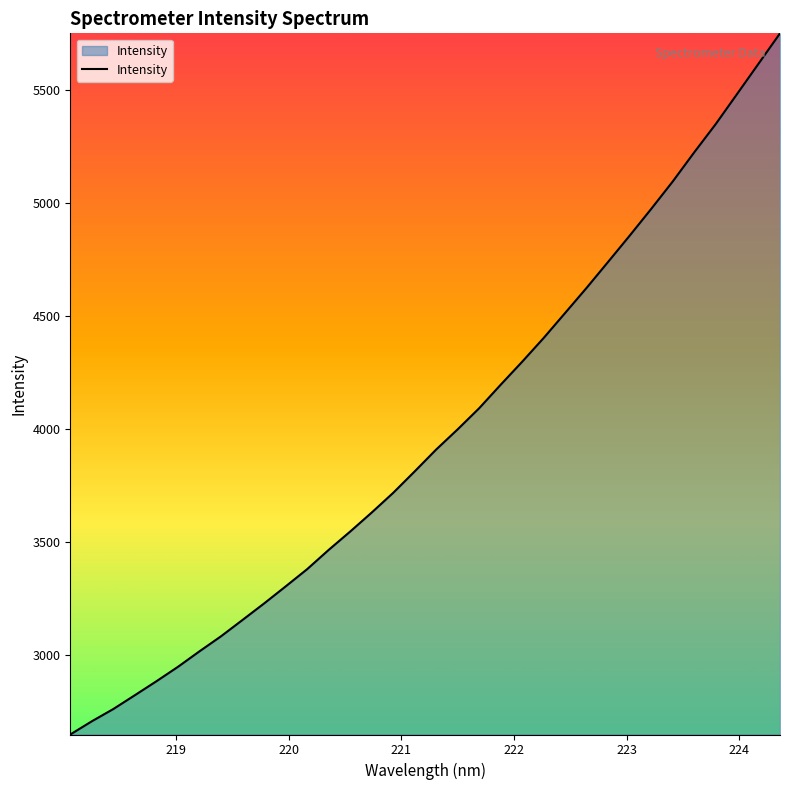

What is the difference between the maximum and minimum values?

3101.9